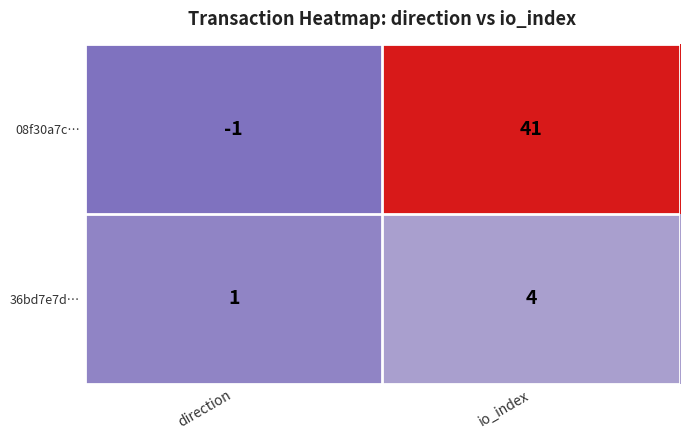

Reading left to right, transcribe all the data shown in this chart.

08f30a7c…: direction=-1	io_index=41
36bd7e7d…: direction=1	io_index=4